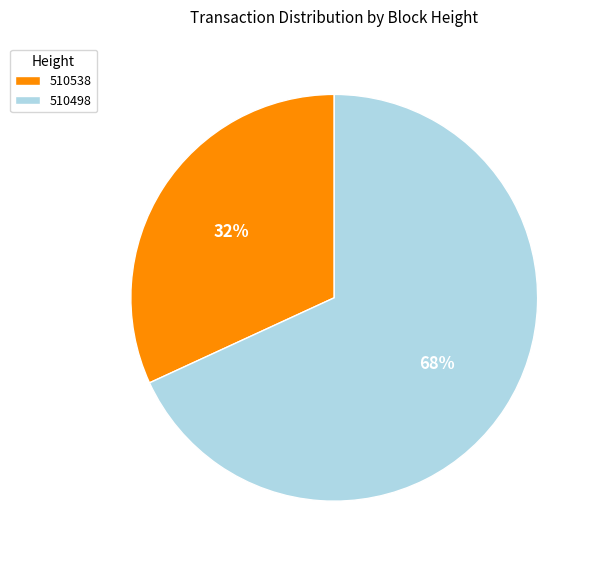

Which has a higher value, 510538 or 510498?

510498